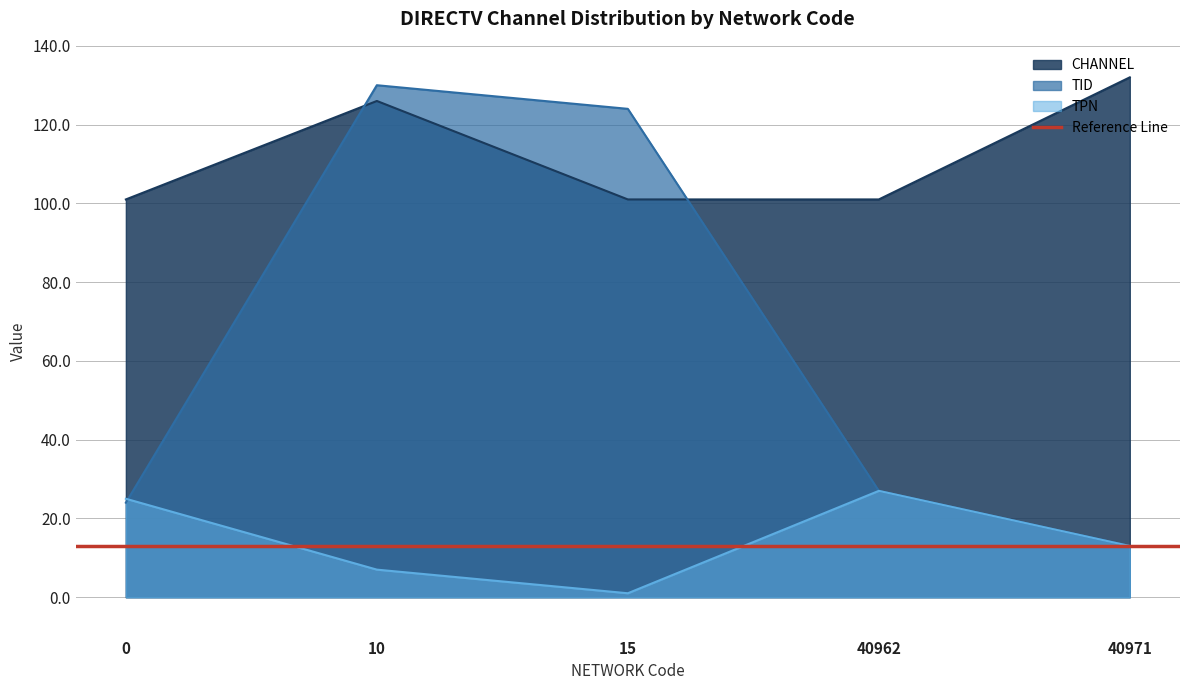

Is it true that CHANNEL equals 136 at 15?

False